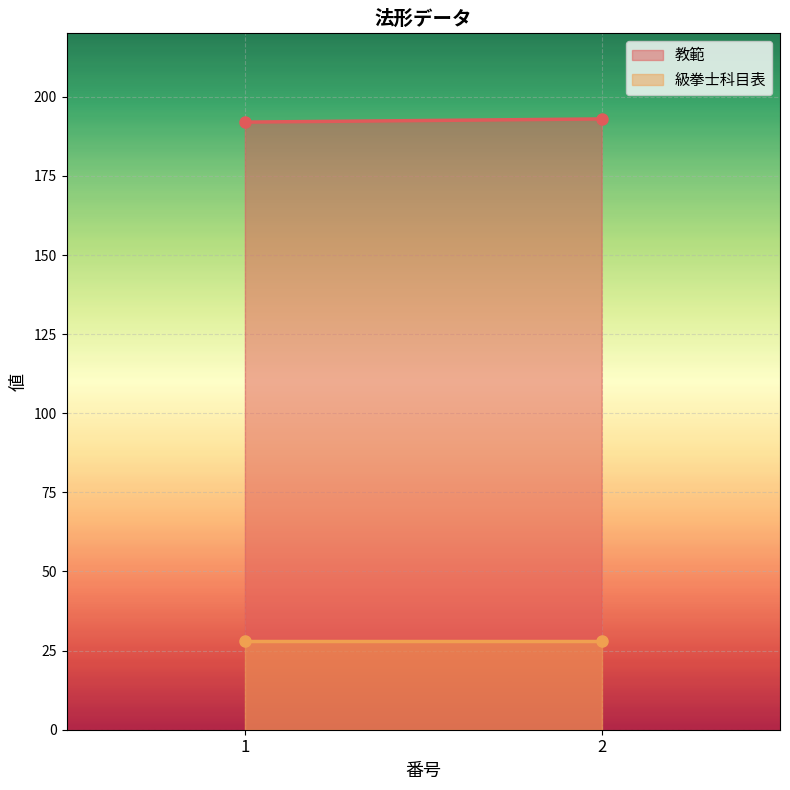

At which label is 級拳士科目表 closest to 28?

1